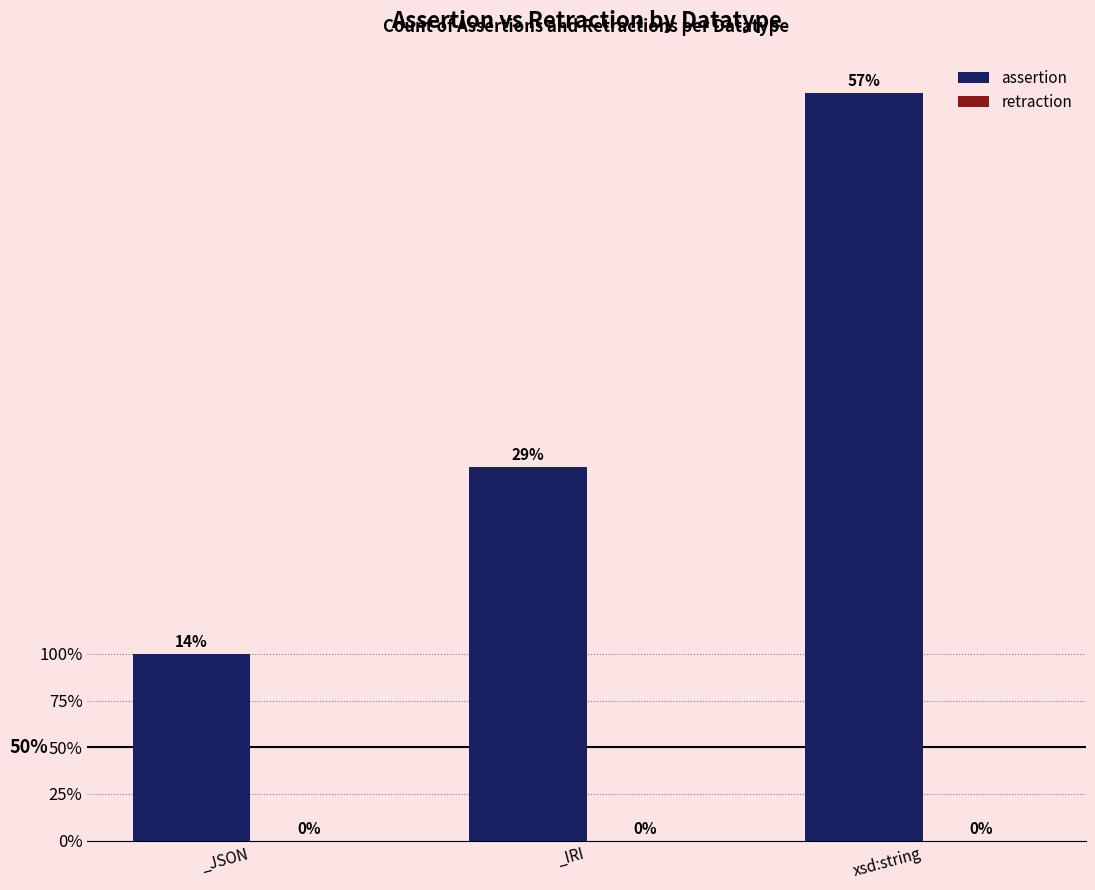

Reading right to left, list all the values displayed in this chart.

assertion: xsd:string=4	_IRI=2	_JSON=1
retraction: xsd:string=0	_IRI=0	_JSON=0